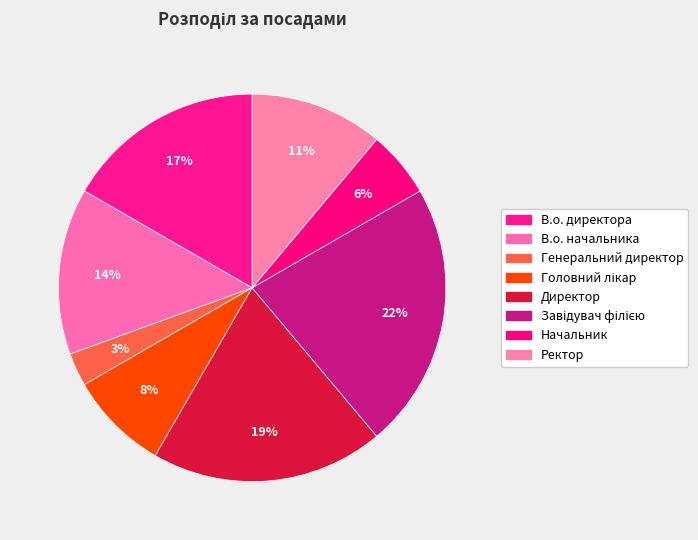

Which category has the biggest portion of the pie?

Завідувач філією